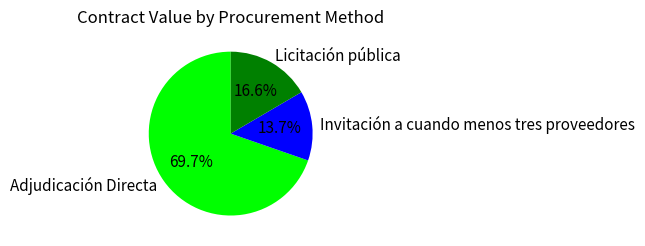

Which category has the smallest portion of the pie?

Invitación a cuando menos tres proveedores